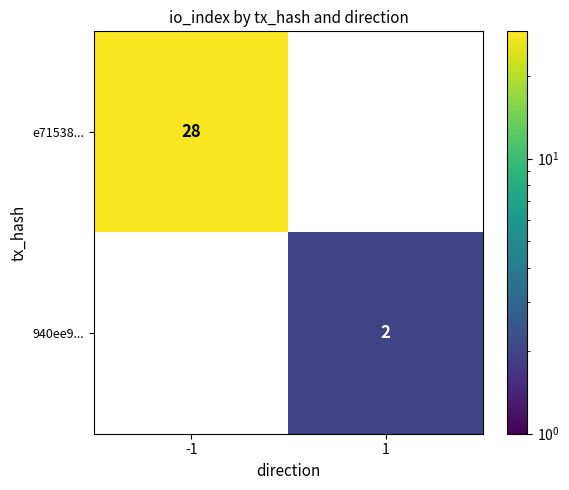

What is the sum of all e71538... values?

28